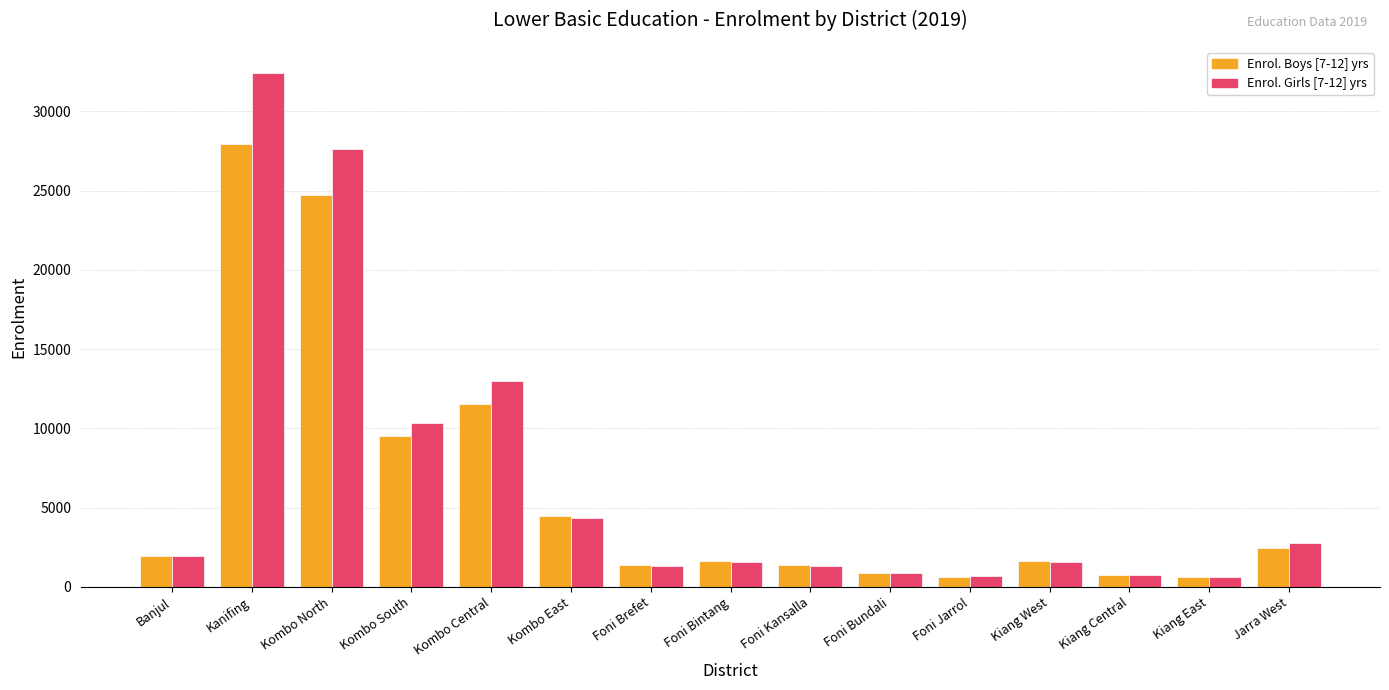

Is the value of Enrol. Boys [7-12] yrs at Kombo South greater than the value of Enrol. Girls [7-12] yrs at Foni Kansalla?

Yes